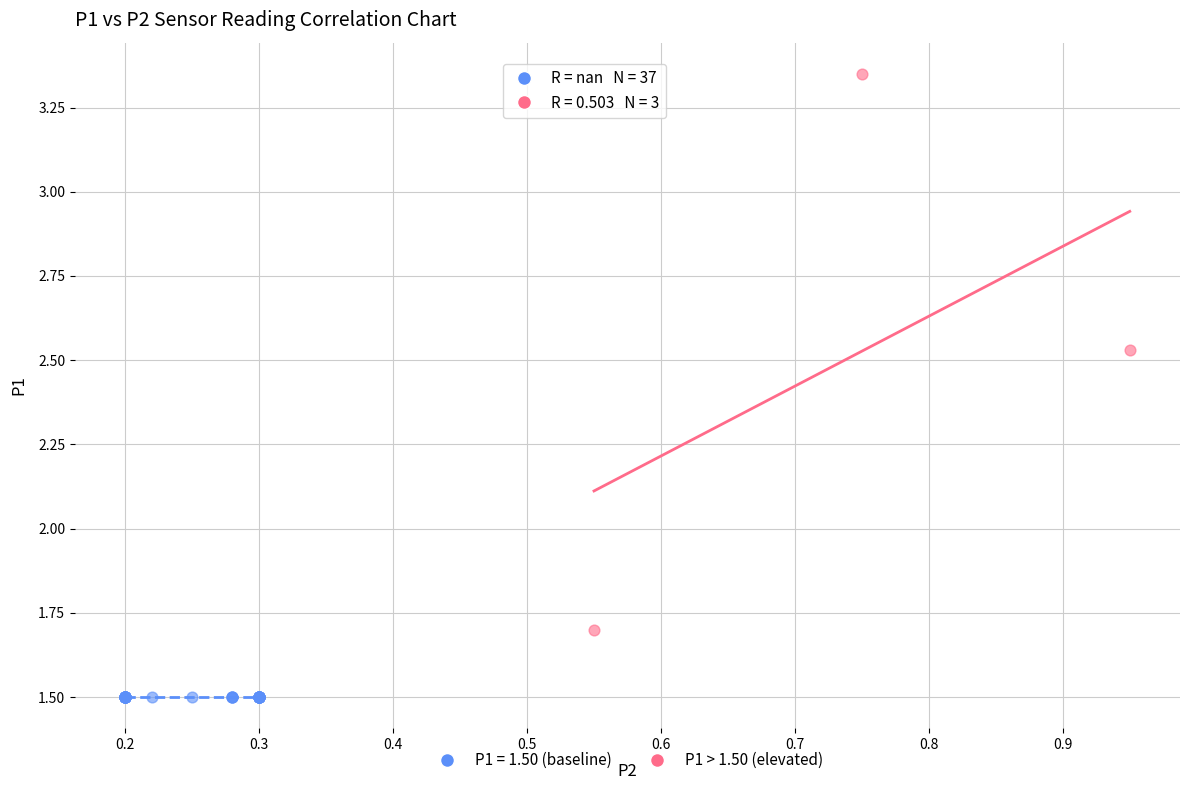

Which series reaches the maximum Y coordinate?

P1 > 1.50 (elevated)